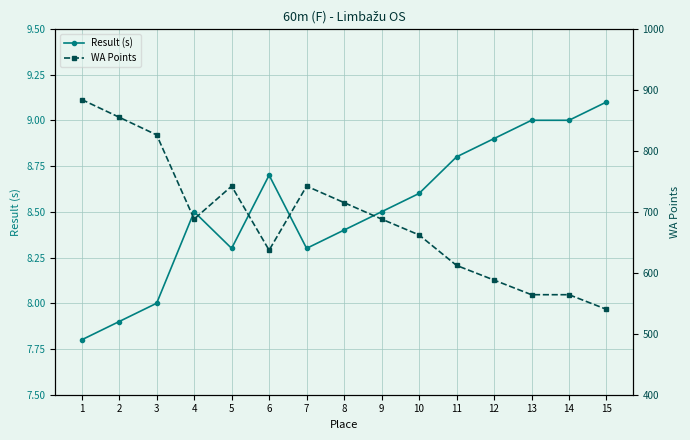

At which label is WA Points closest to 712?

8